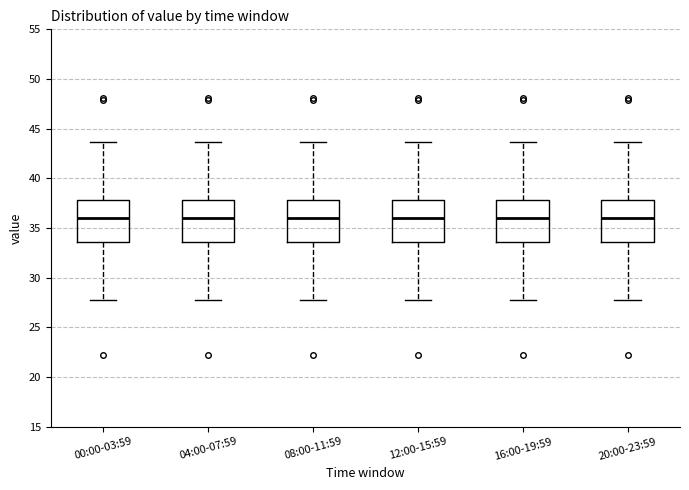

Where does the median line of the box for 16:00-19:59 sit on the y-axis? The values are not printed on the chart, so give them approximately, as read against the axis.

36.0